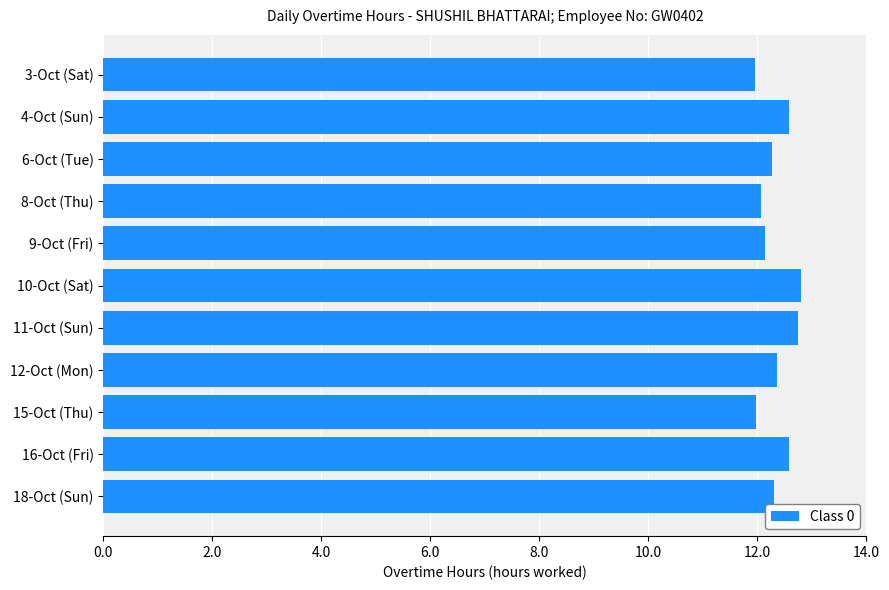

Does the chart contain any negative values?

No